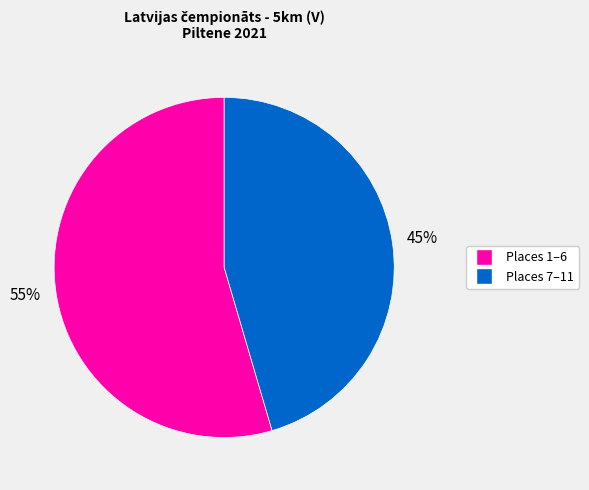

Does any single category account for the majority?

Yes